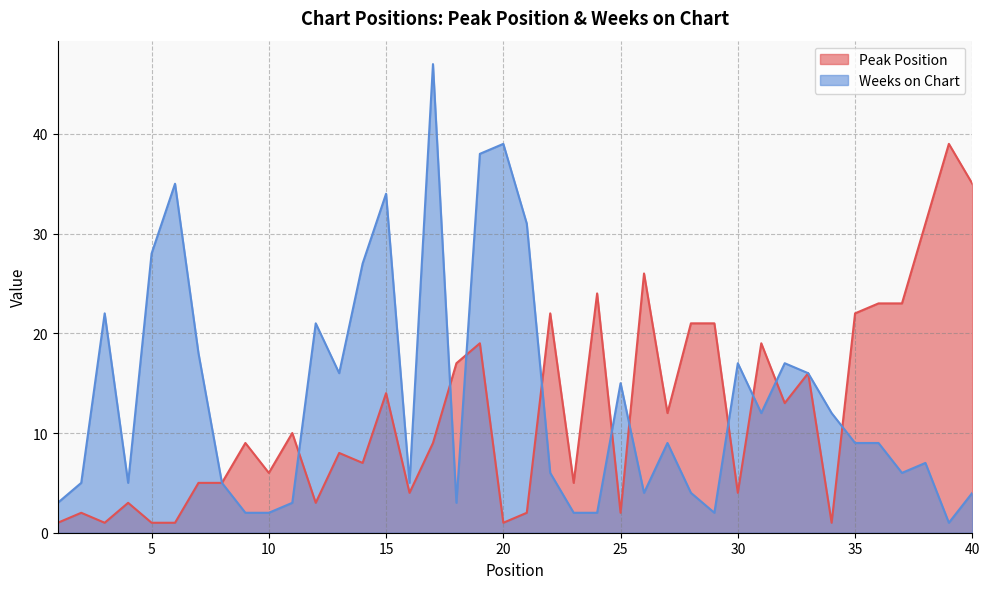

How many interior local peaks does the Peak Position series have?

13